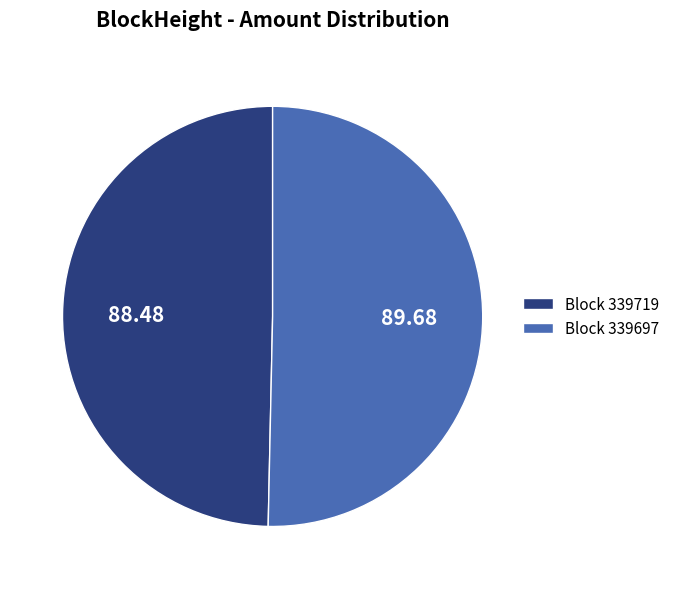

Rank the categories by value from lowest to highest.

Block 339719, Block 339697